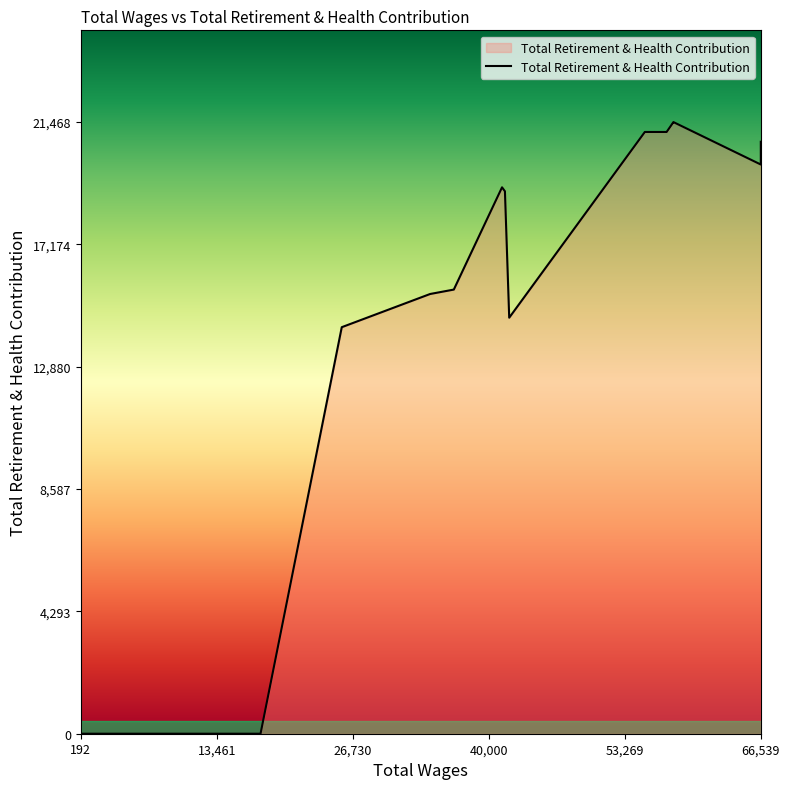

What is the maximum value shown in the chart?

21468